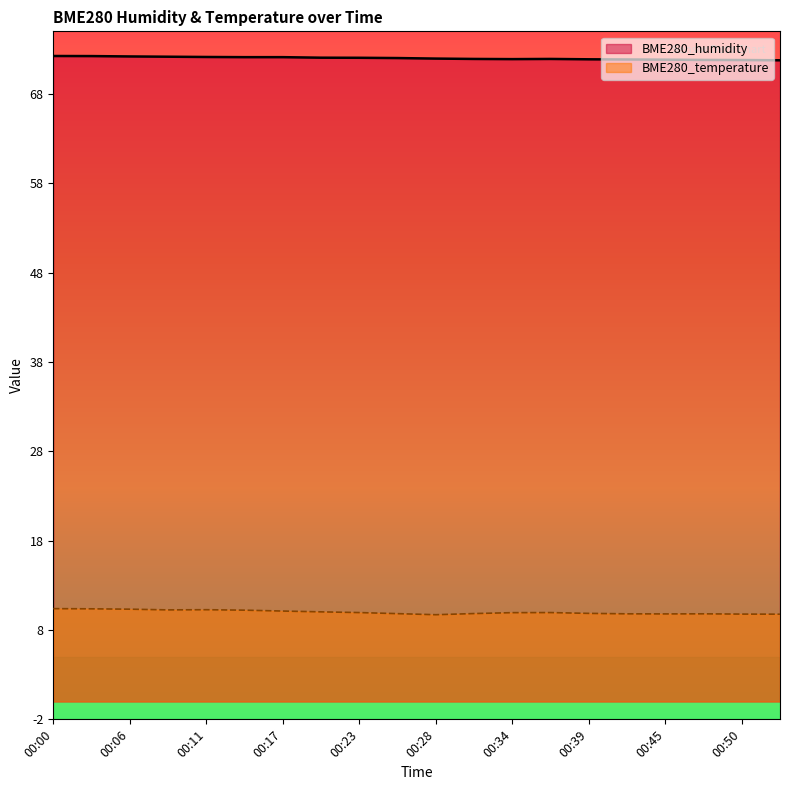

How many values in the BME280_humidity series exceed 72?

10